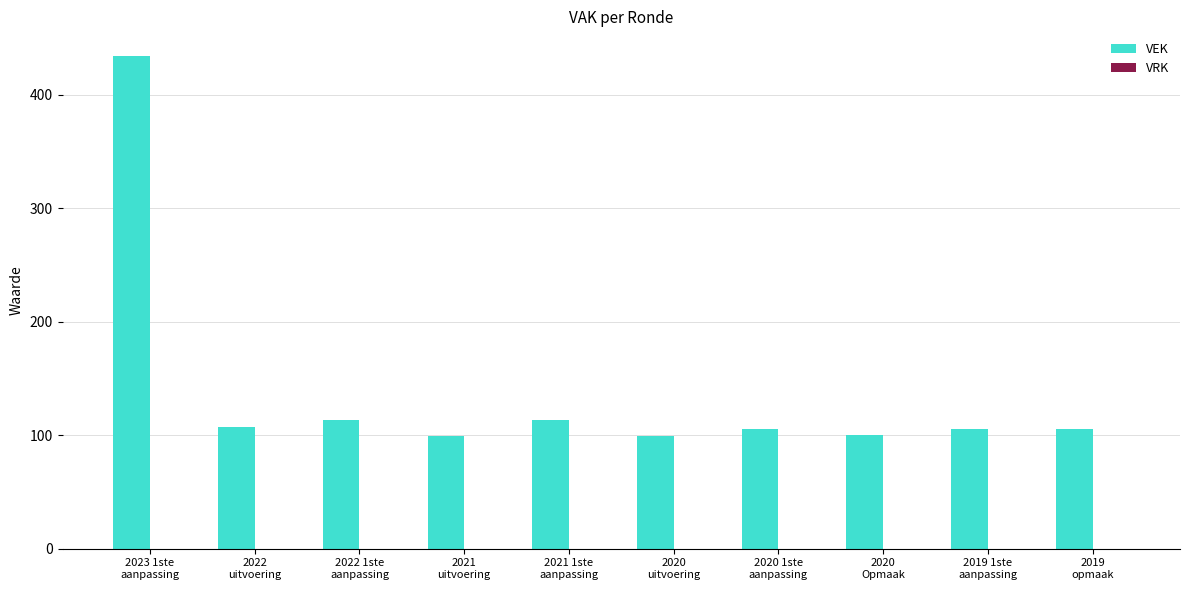

What is the value of the 10th bar from the left?

105